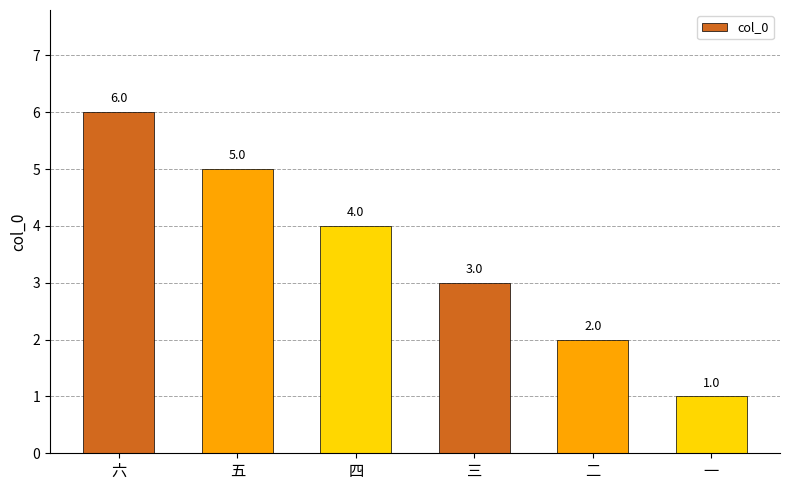

What is the average value?

4